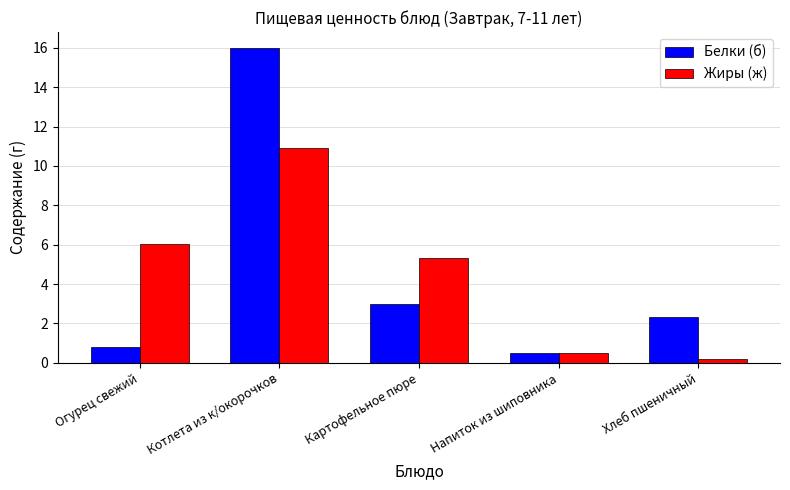

Rank the categories by Белки (б) value from lowest to highest.

Напиток из шиповника, Огурец свежий, Хлеб пшеничный, Картофельное пюре, Котлета из к/окорочков